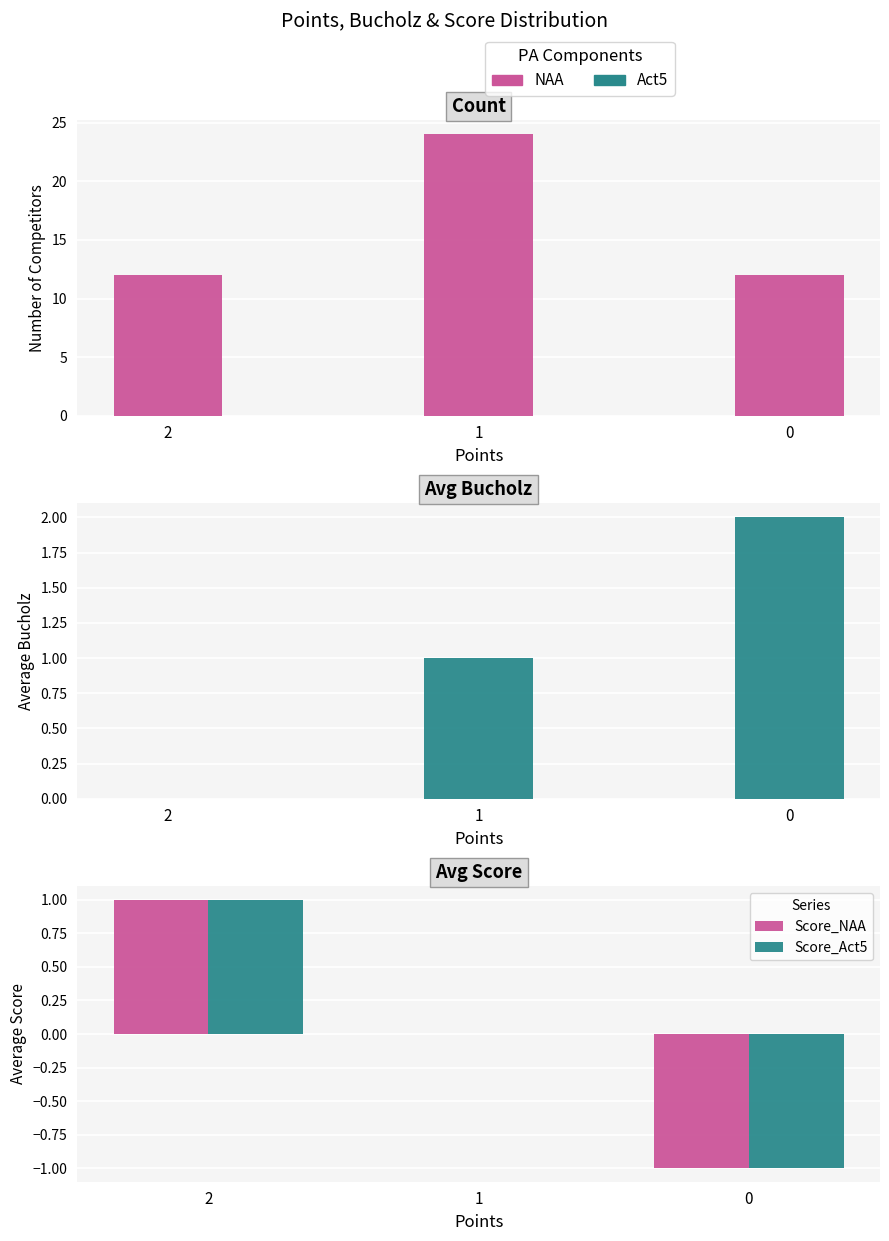

Reading right to left, extract all data points from this chart.

Competitors: 12	24	12
Bucholz: 2	1	0
Score_NAA: -1	0	1
Score_Act5: -1	0	1